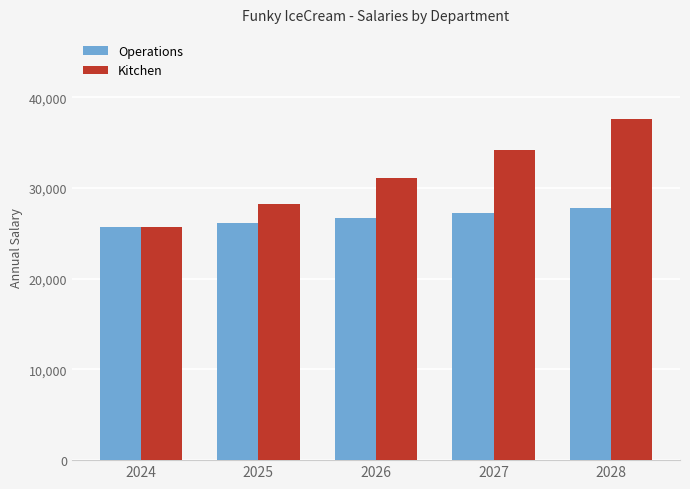

What is the total value across all series at 2028?

65361.0